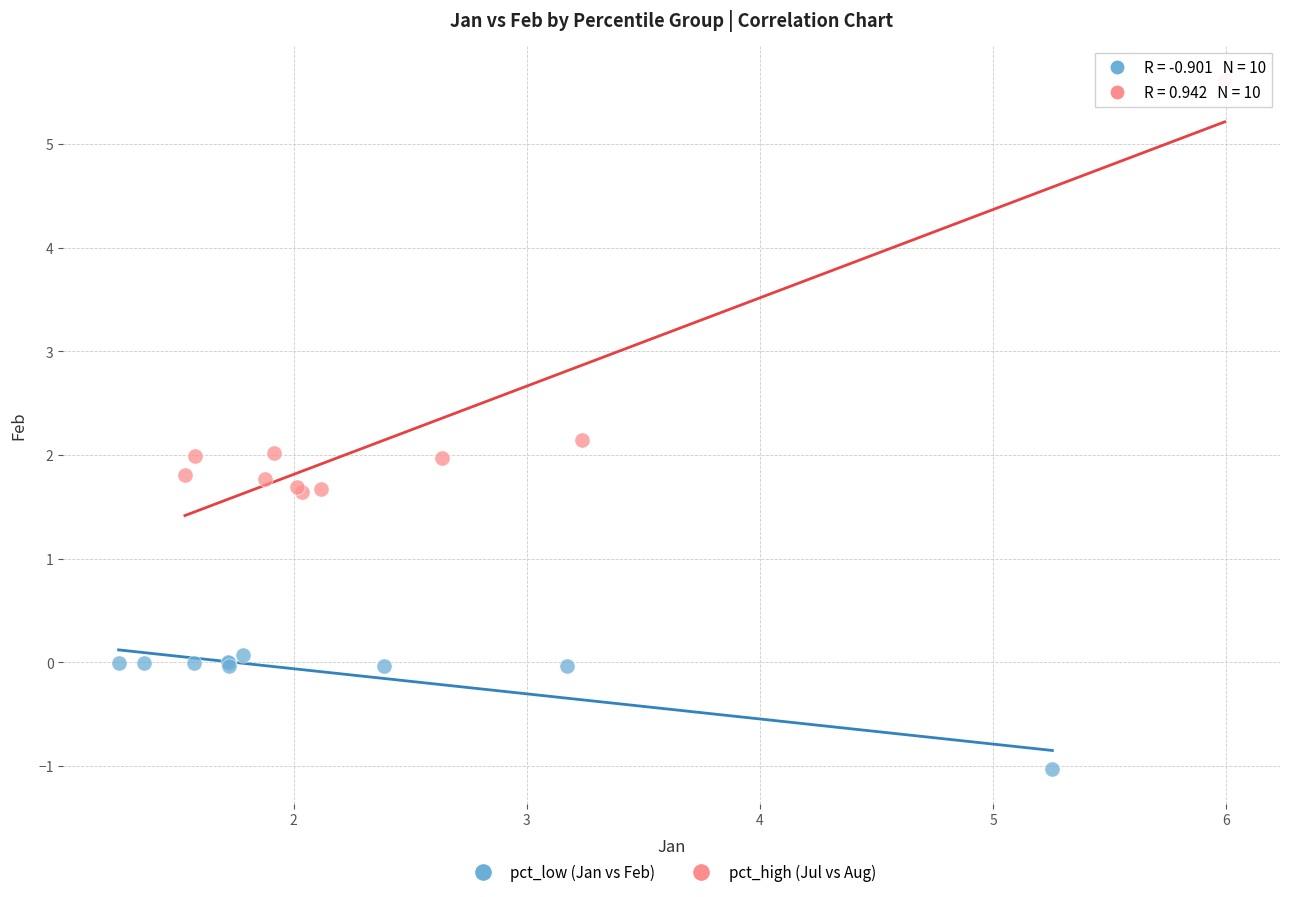

Which series contains the highest Y value?

pct_high (Jul vs Aug)